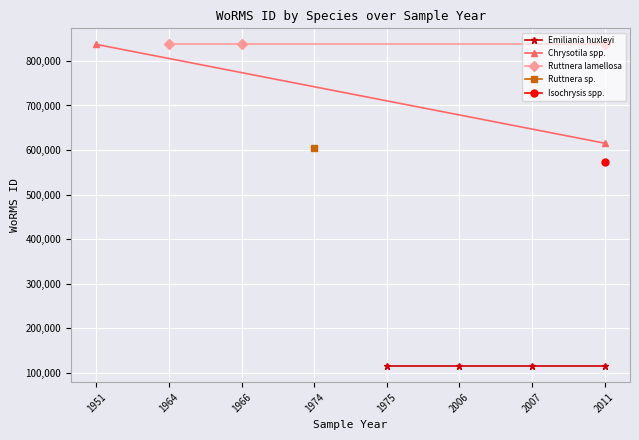

Is the value of Ruttnera sp. at 1964 greater than the value of Ruttnera lamellosa at 2006?

No